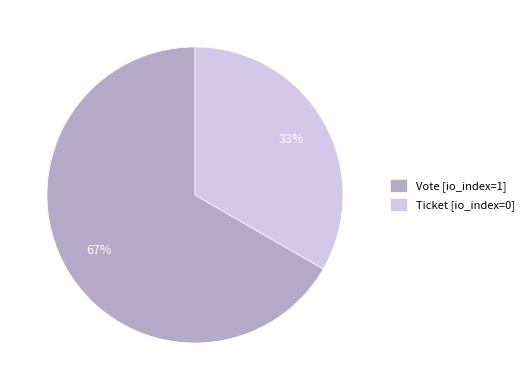

To the nearest percent, what is the combined percentage of Ticket [io_index=0] and Vote [io_index=1]?

100%